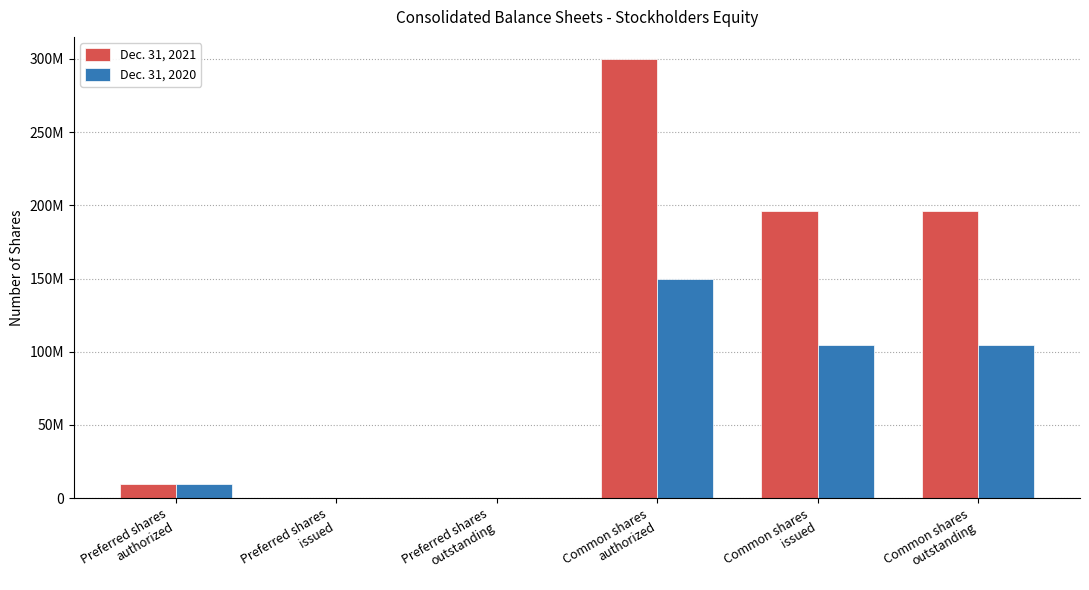

Reading left to right, list all the values displayed in this chart.

Dec. 31, 2021: 10000000	0	0	300000000	195813817	195813817
Dec. 31, 2020: 10000000	0	0	150000000	104902888	104902888